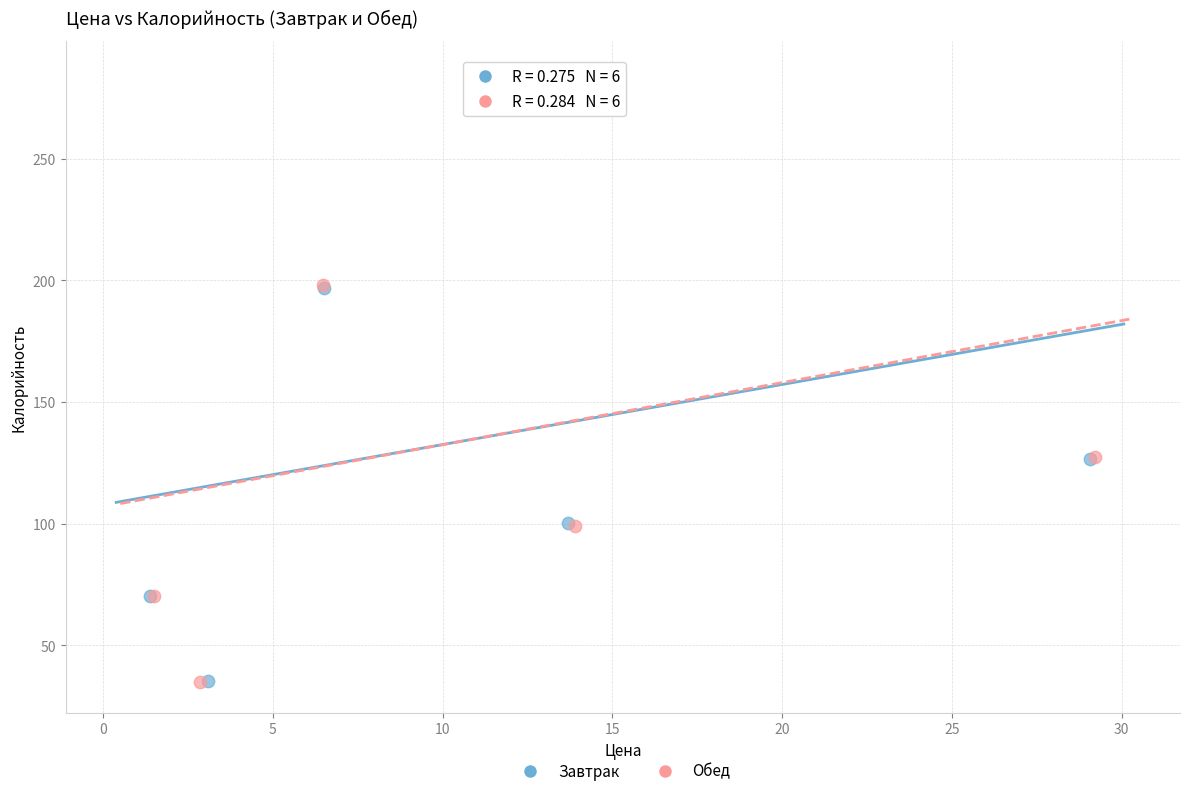

Which series has the widest spread of Y values?

Обед